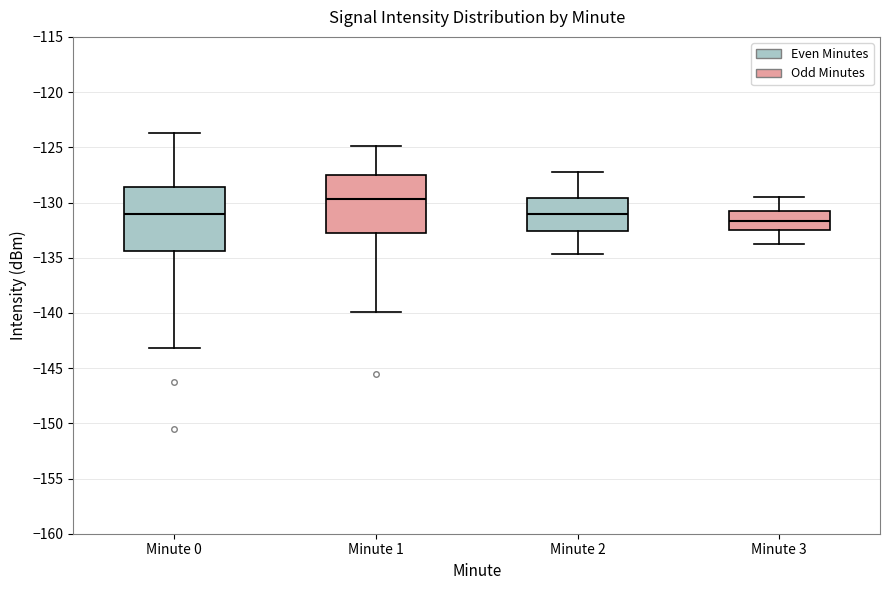

Reading left to right, read every box against the y-axis: the position of its median line, the range the box covers, and the ends of its whiskers. The values are not printed on the chart, so give them approximately, as read against the axis.

Minute 0: median -131.0, box -134.5 to -128.5, whiskers -143.0 to -123.5
Minute 1: median -129.5, box -132.5 to -127.5, whiskers -140.0 to -125.0
Minute 2: median -131.0, box -132.5 to -129.5, whiskers -134.5 to -127.0
Minute 3: median -131.5, box -132.5 to -130.5, whiskers -134.0 to -129.5